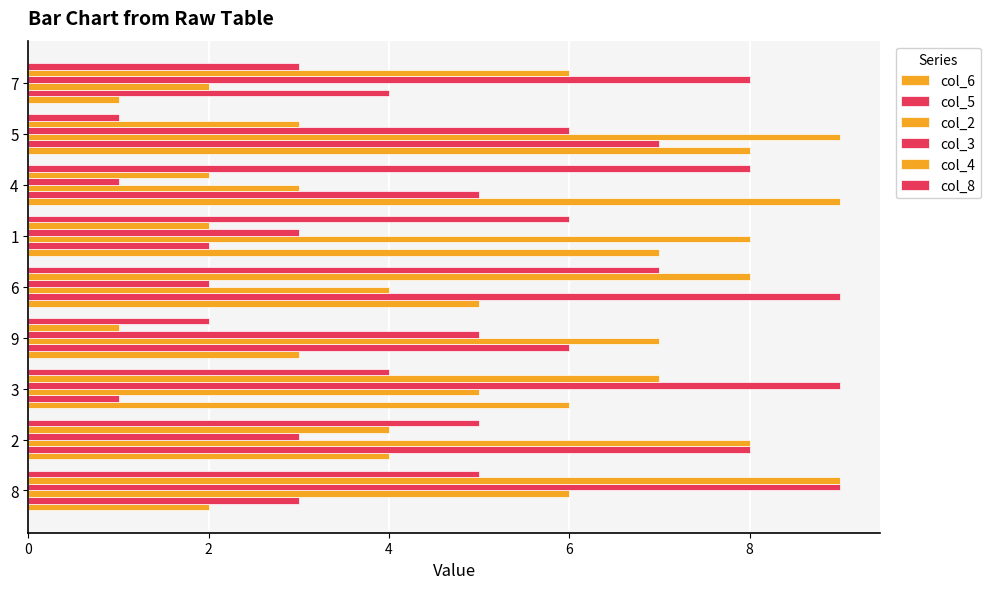

Count the number of categories in the chart.

9